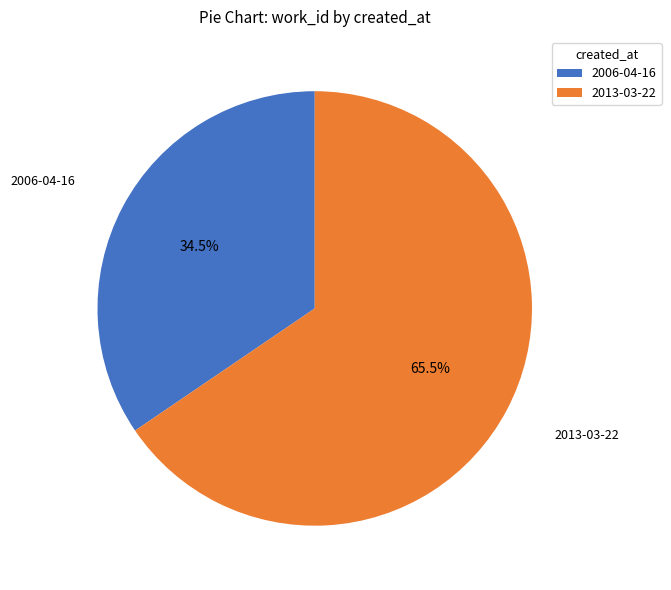

The 2013-03-22 slice represents 76% of the pie. True or false?

False